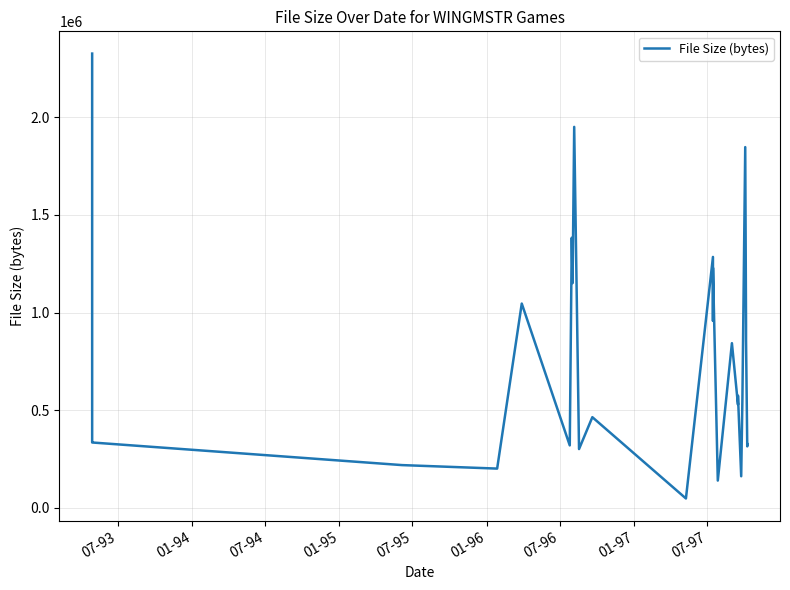

How many data points does each series have?

28